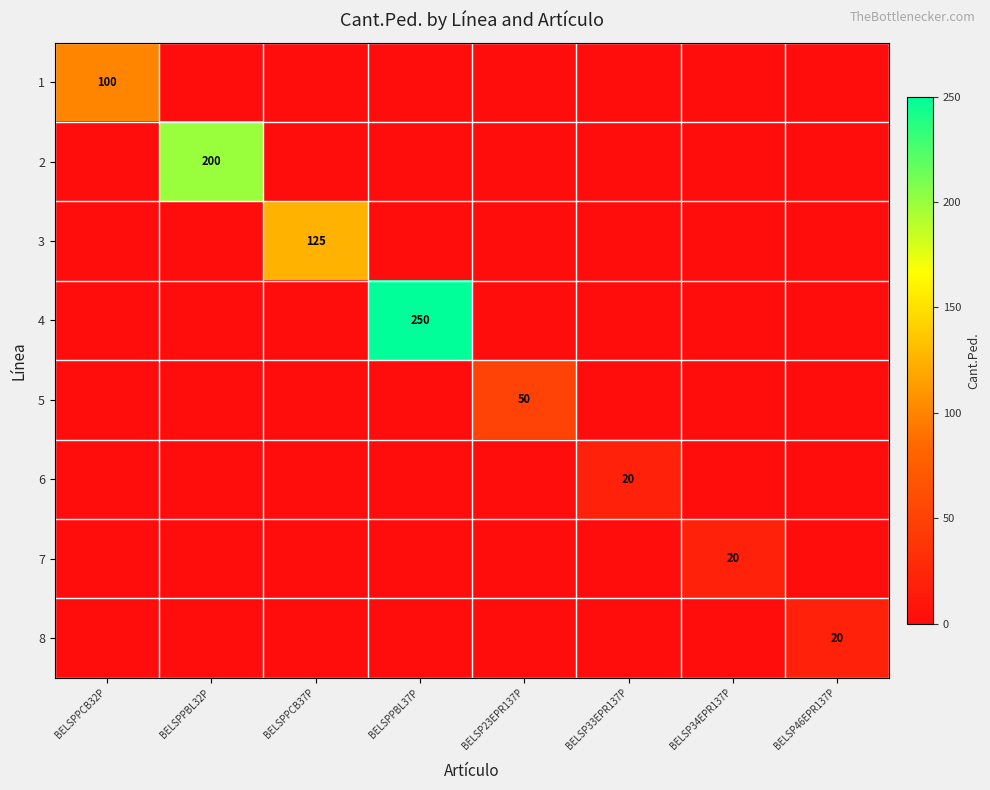

Between BELSPPCB32P and BELSPPBL37P, which is larger?

BELSPPCB32P